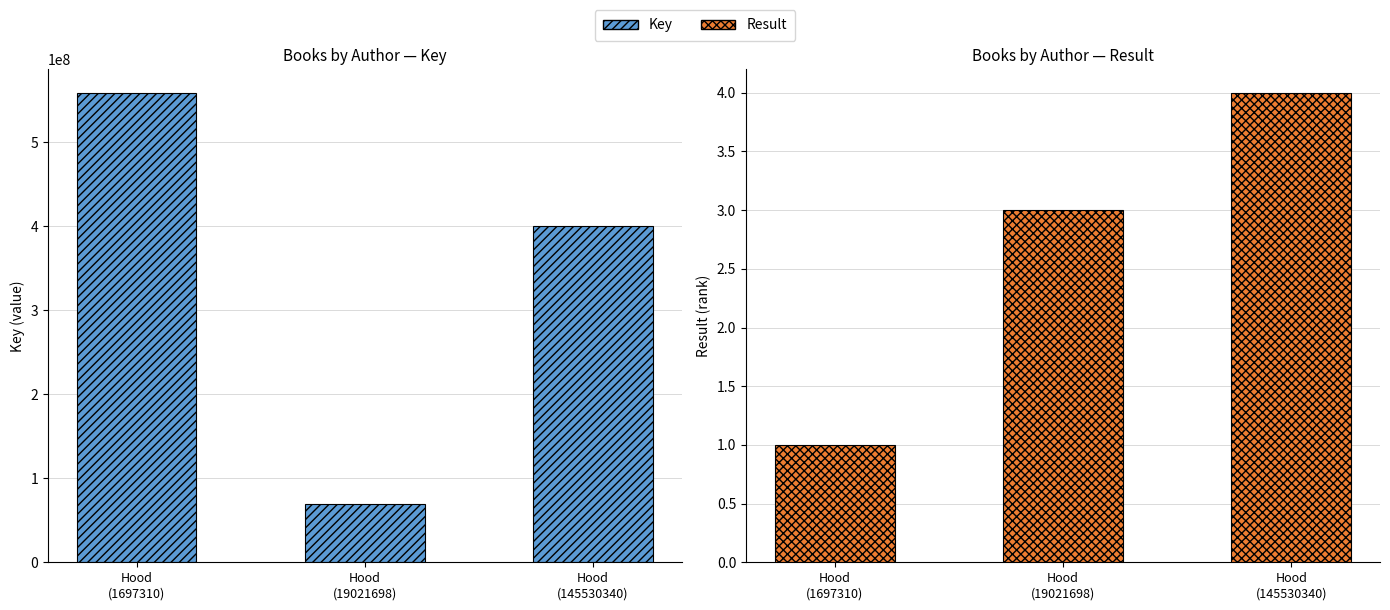

Is the value of Result at Hood
(19021698) greater than the value of Key at Hood
(145530340)?

No